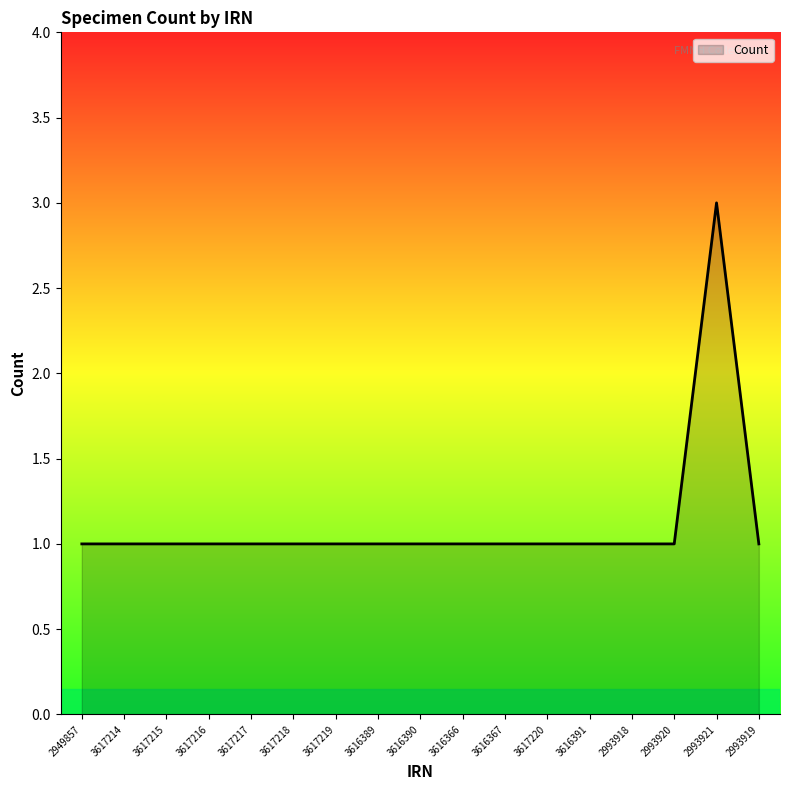

How many lines are shown in the chart?

1